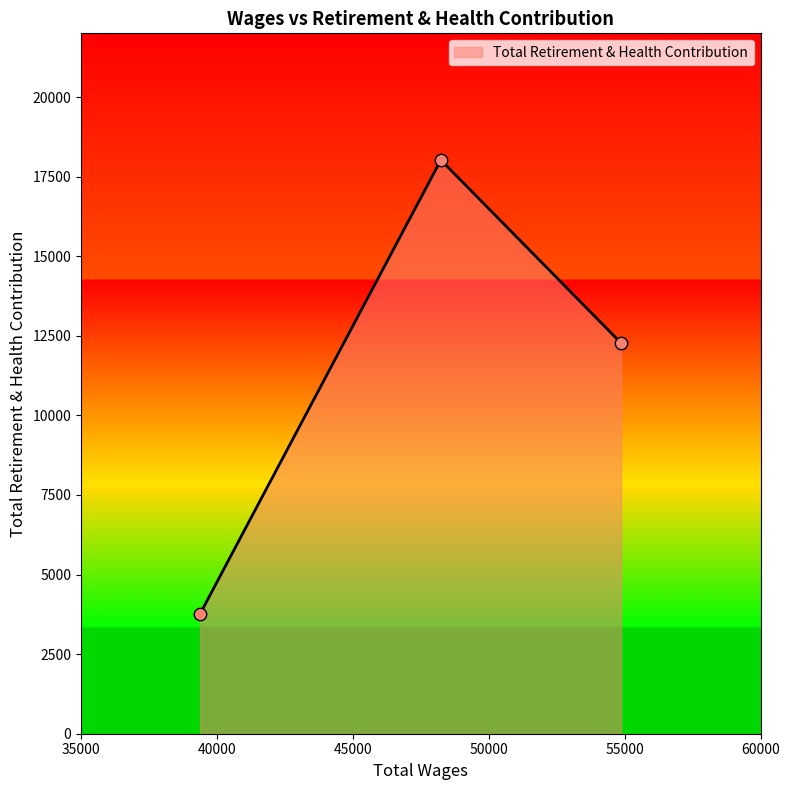

What is the difference between the maximum and second lowest values?

5749